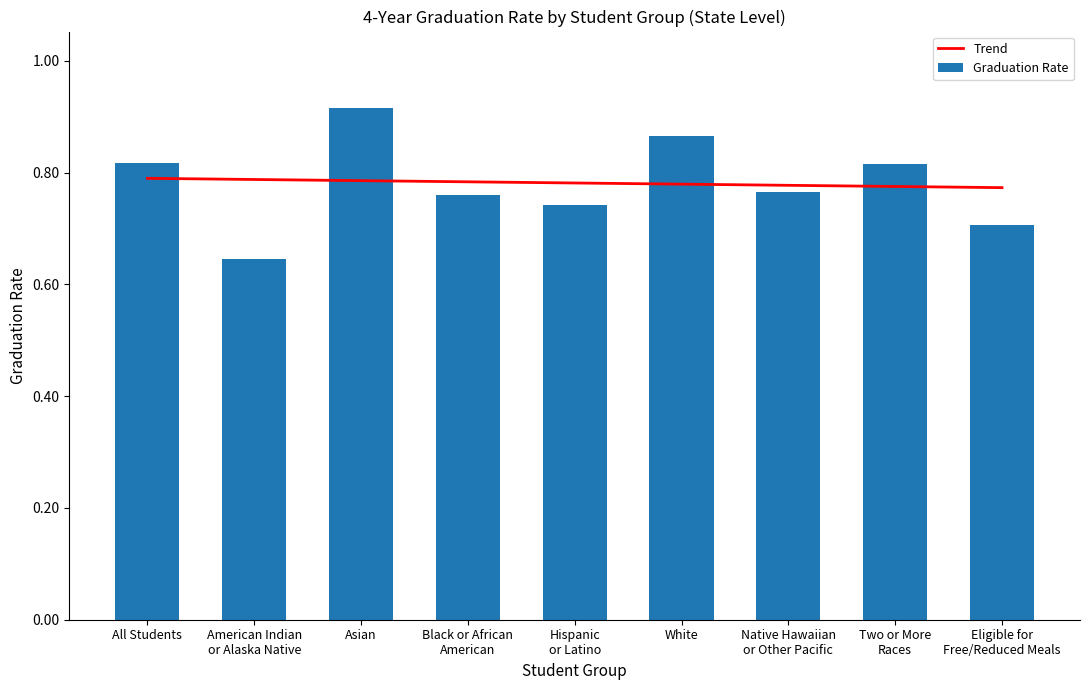

Is it true that the value at Asian is 0.9?

True